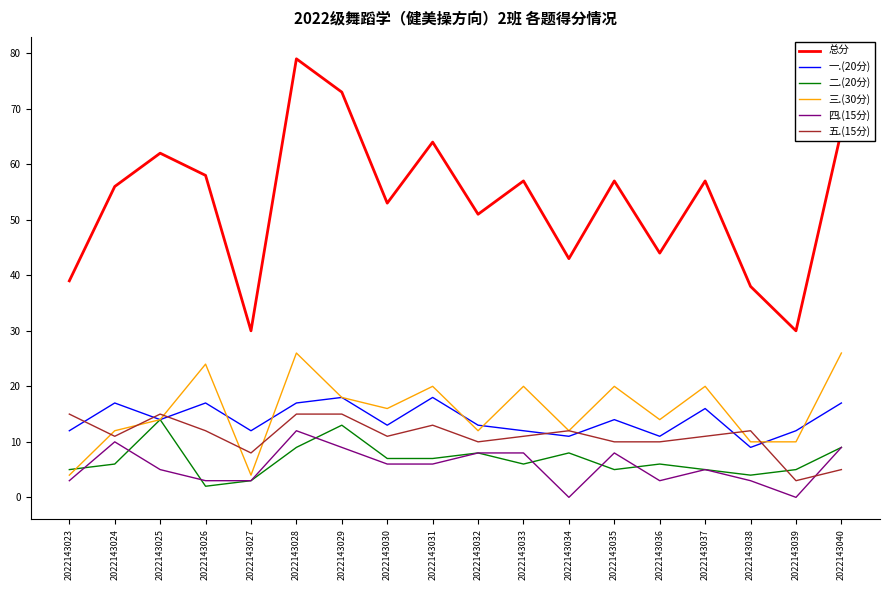

After their last crossing, which series has the higher values: 五.(15分) or 一.(20分)?

一.(20分)